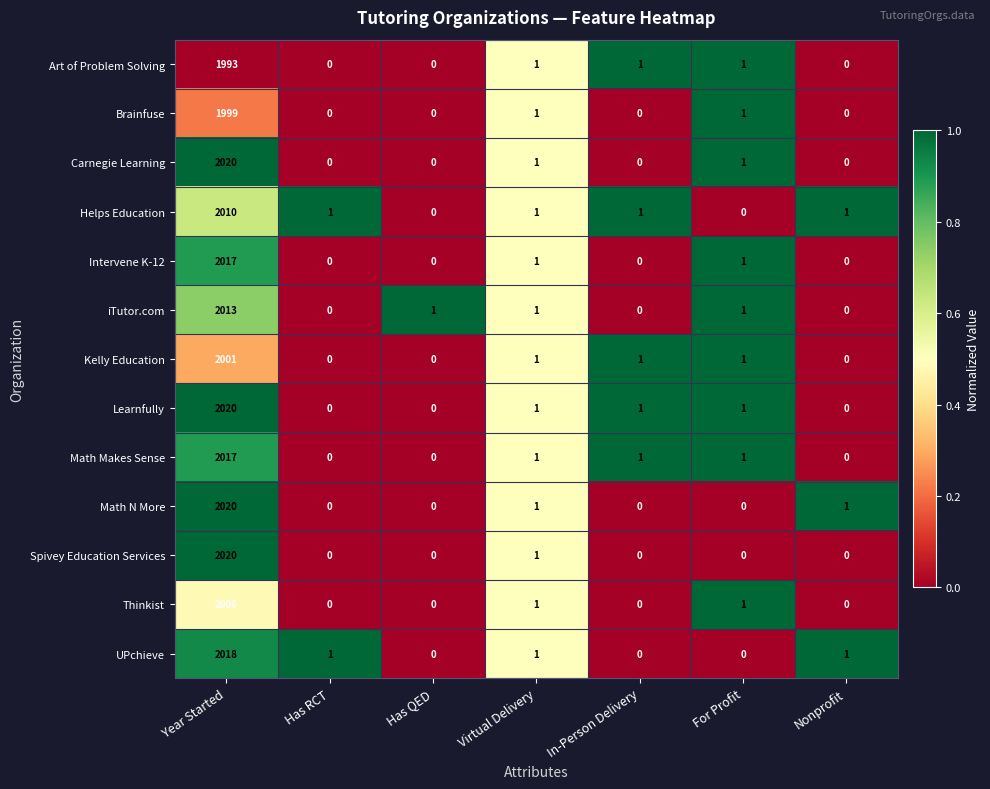

At which category does the chart reach its peak across all series?

Year Started